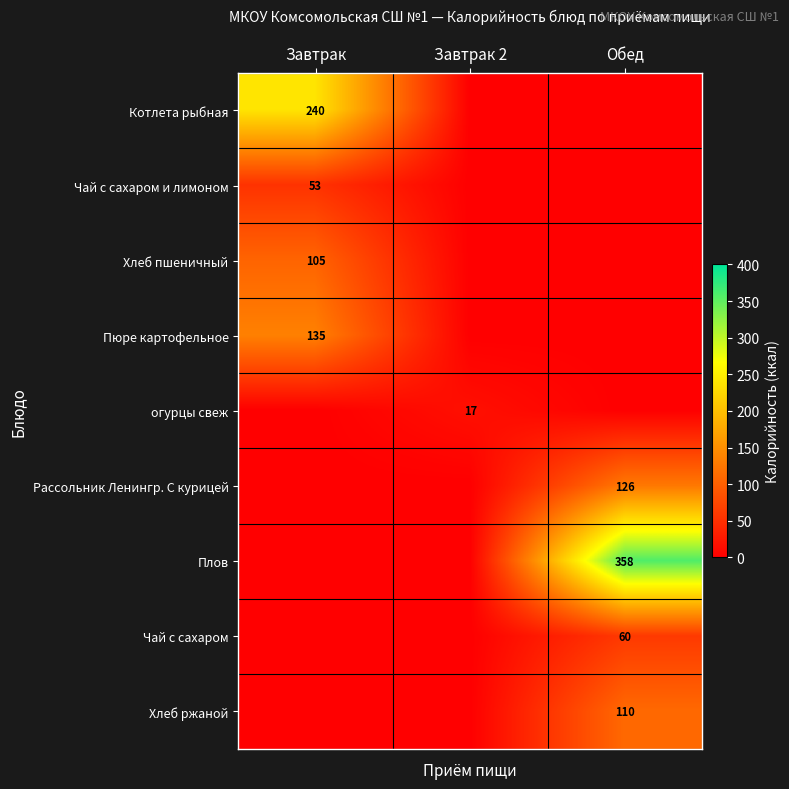

The Пюре картофельное series shows 135 at Завтрак. True or false?

True